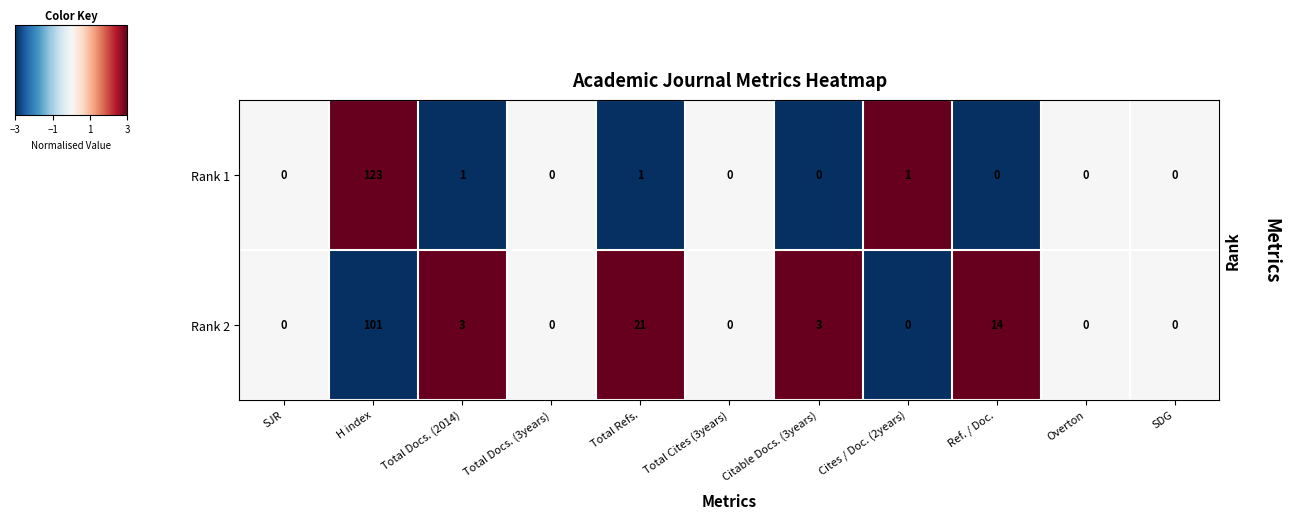

The Rank 1 series shows 0 at Total Docs. (3years). True or false?

True